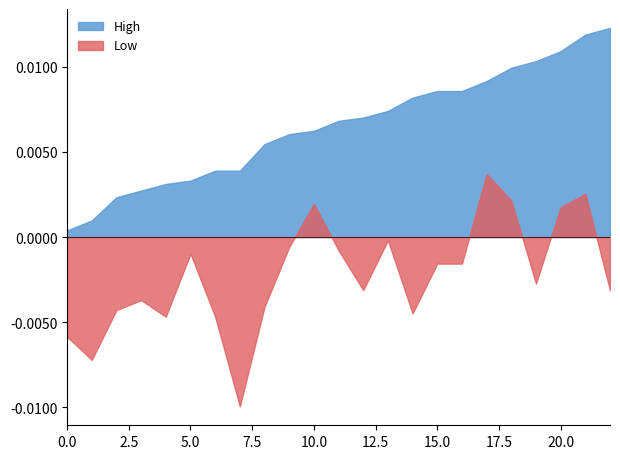

Which series has the largest total across all categories?

High